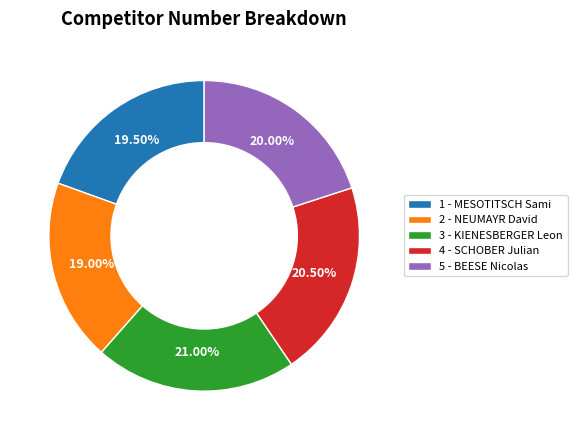

Is 2 - NEUMAYR David the majority of the pie?

No